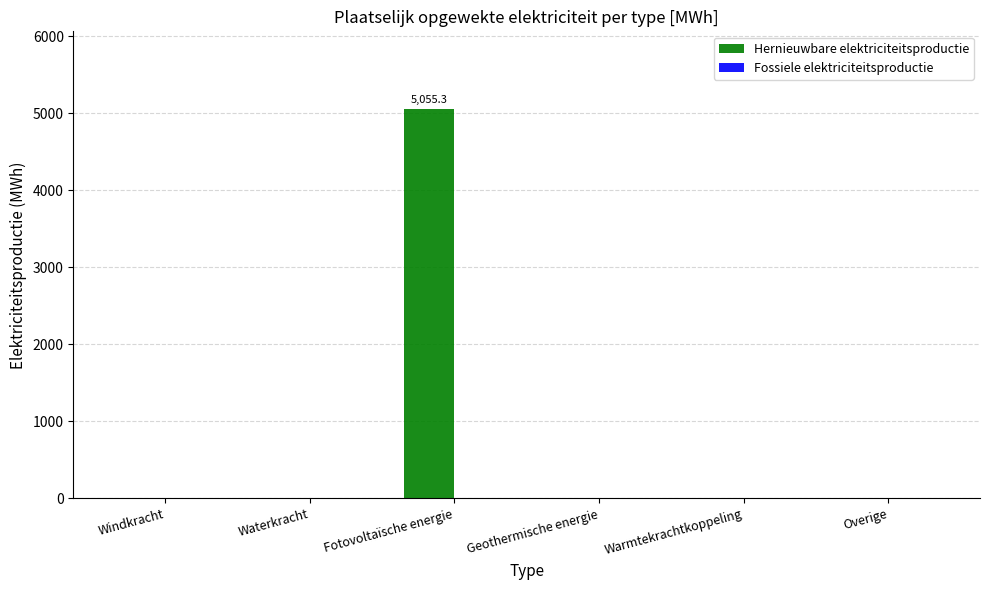

True or false: the data shows 0.0 at Windkracht.

True